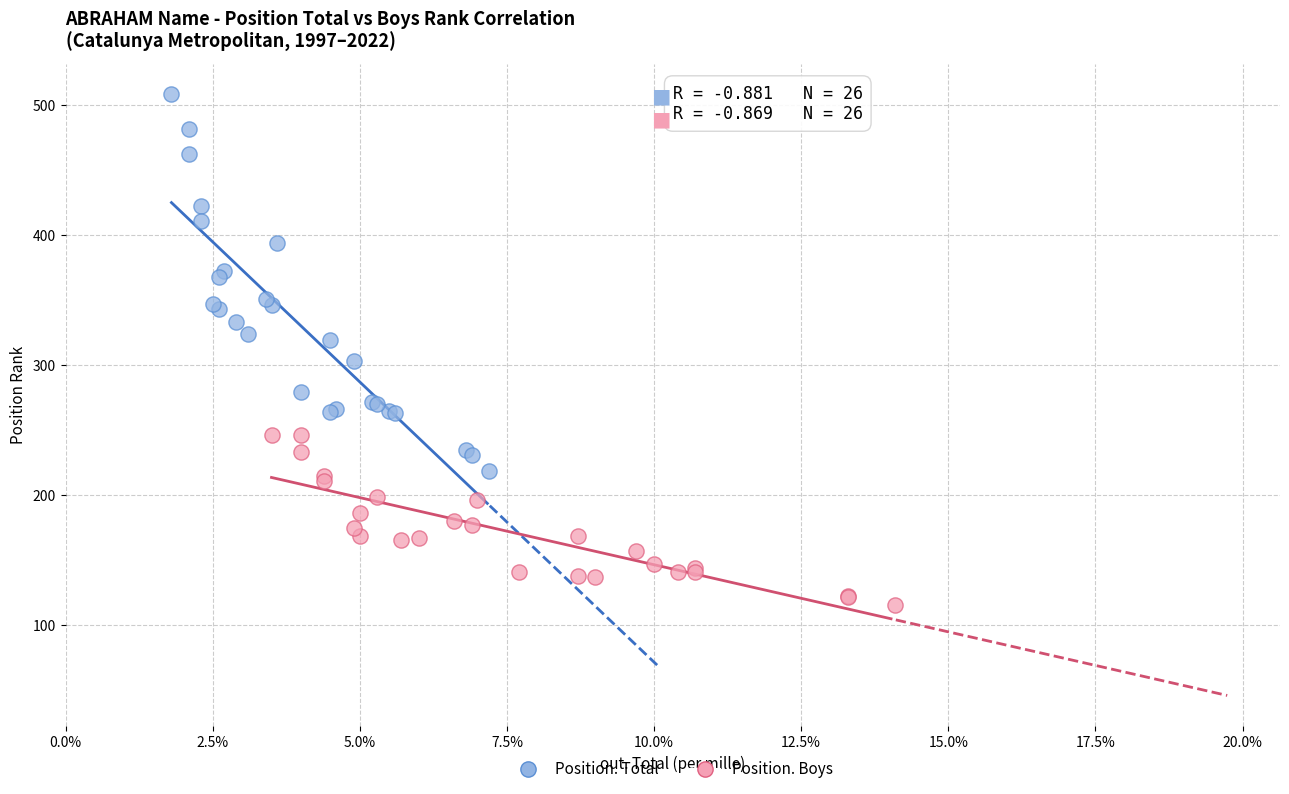

Which series reaches the minimum Y coordinate?

Position. Boys